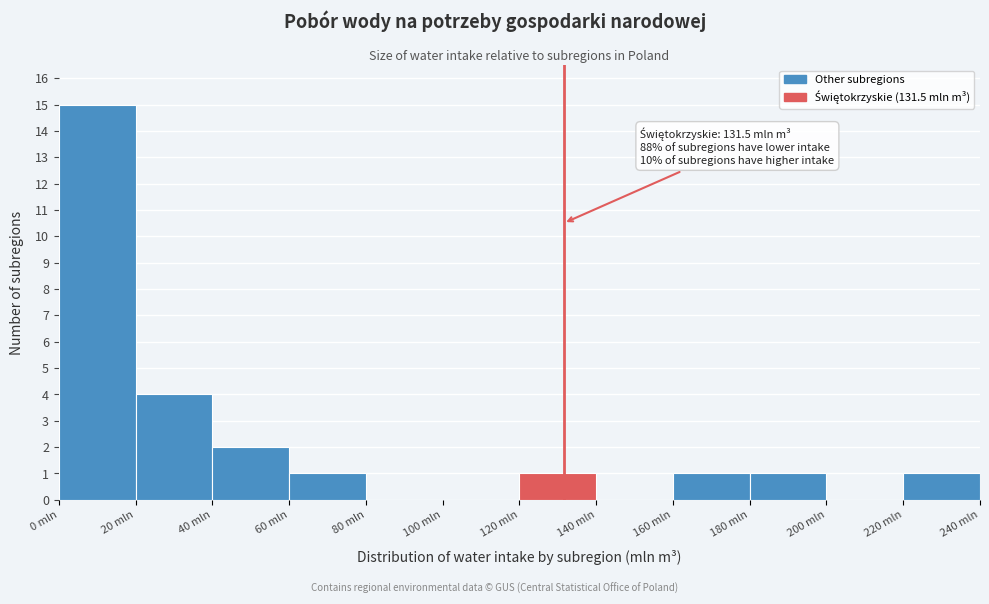

Which range on the x-axis has the tallest bar?

0 to 20